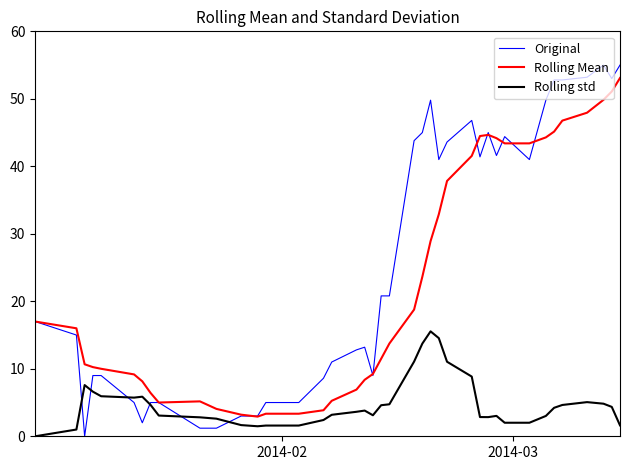

True or false: Rolling Mean and Rolling std cross at least once.

False